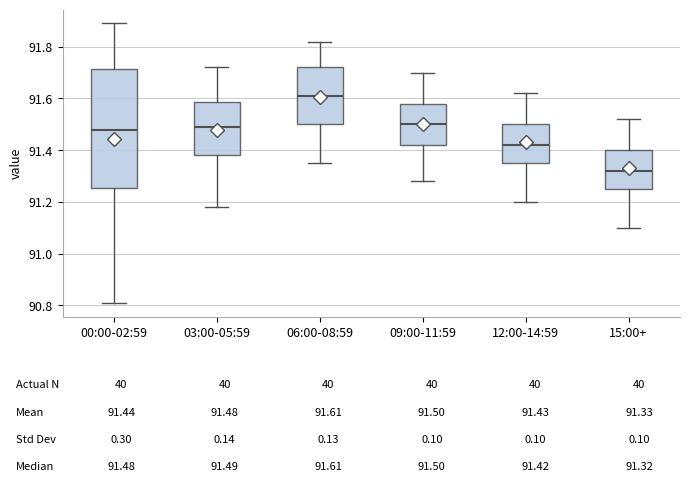

Reading left to right, transcribe this box plot: for each box, give where its median line is, the range the box spans, and where its two whiskers end, as read against the y-axis. The values are not printed on the chart, so give them approximately, as read against the axis.

00:00-02:59: median 91.48, box 91.26 to 91.72, whiskers 90.82 to 91.90
03:00-05:59: median 91.50, box 91.38 to 91.58, whiskers 91.18 to 91.72
06:00-08:59: median 91.62, box 91.50 to 91.72, whiskers 91.36 to 91.82
09:00-11:59: median 91.50, box 91.42 to 91.58, whiskers 91.28 to 91.70
12:00-14:59: median 91.42, box 91.36 to 91.50, whiskers 91.20 to 91.62
15:00+: median 91.32, box 91.26 to 91.40, whiskers 91.10 to 91.52